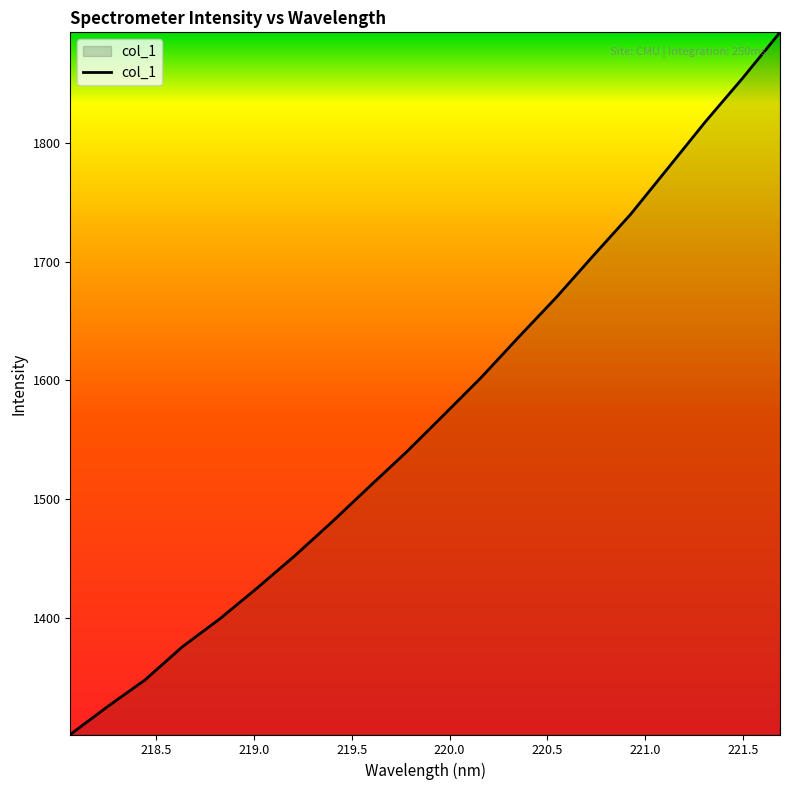

What is the greatest value displayed?

1892.9